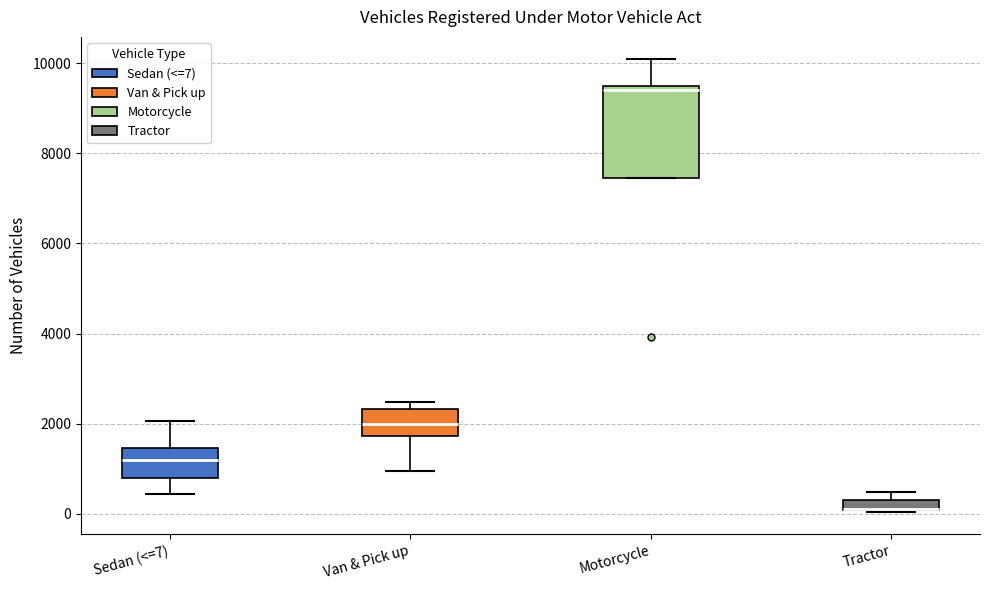

Where is the lower edge of the box for Tractor on the y-axis? The values are not printed on the chart, so give them approximately, as read against the axis.

0